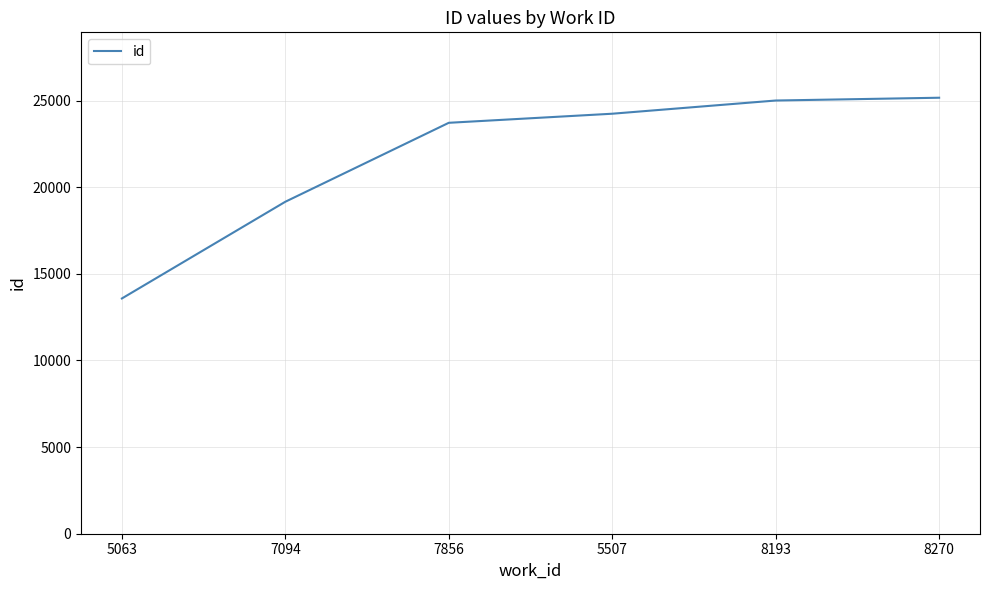

Does the chart display data point markers on the line(s)?

No